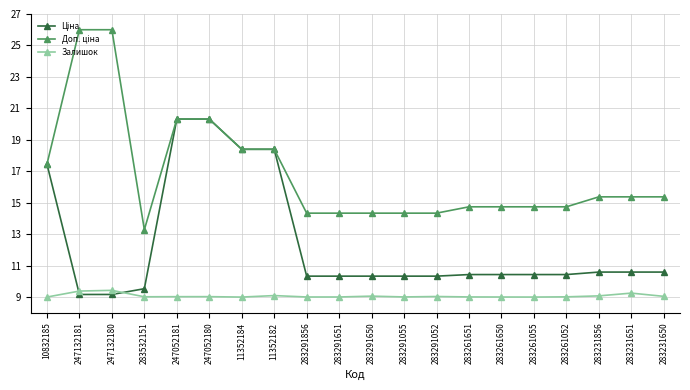

At how many categories does at least one series exceed 18?

6